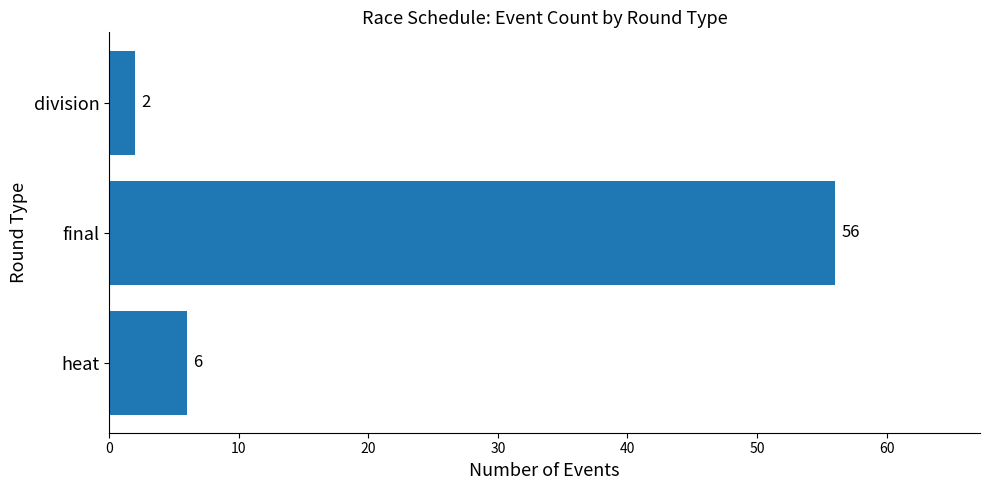

What is the smallest value displayed?

2